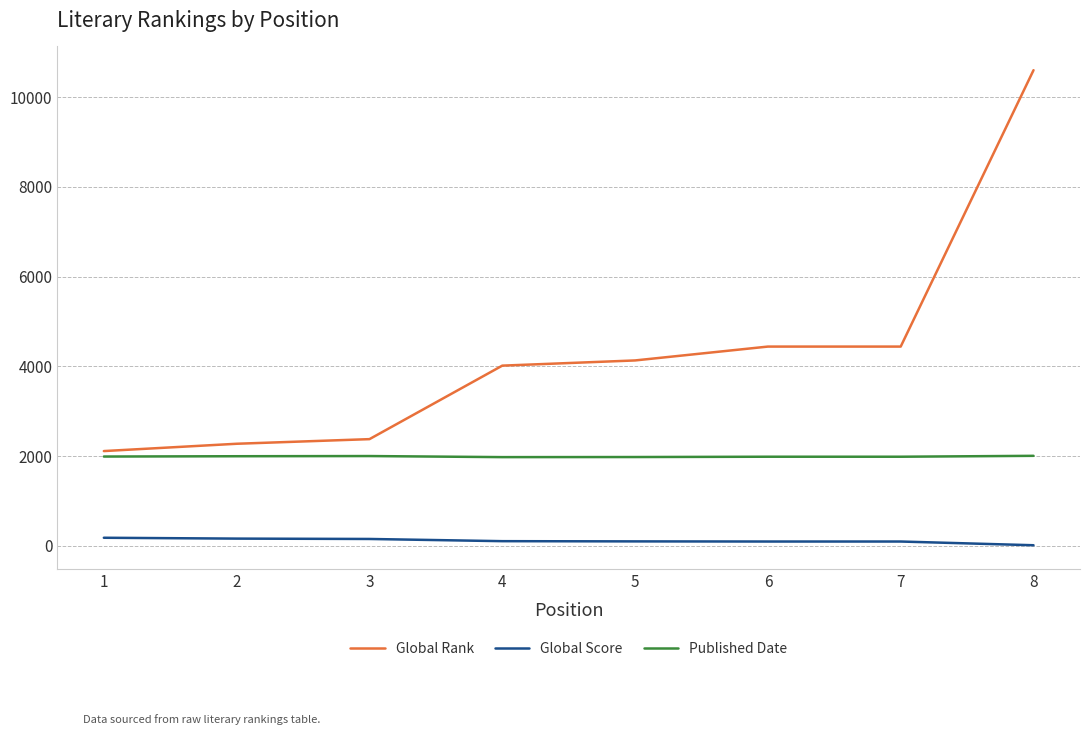

Which series has the largest range (max minus min)?

Global Rank